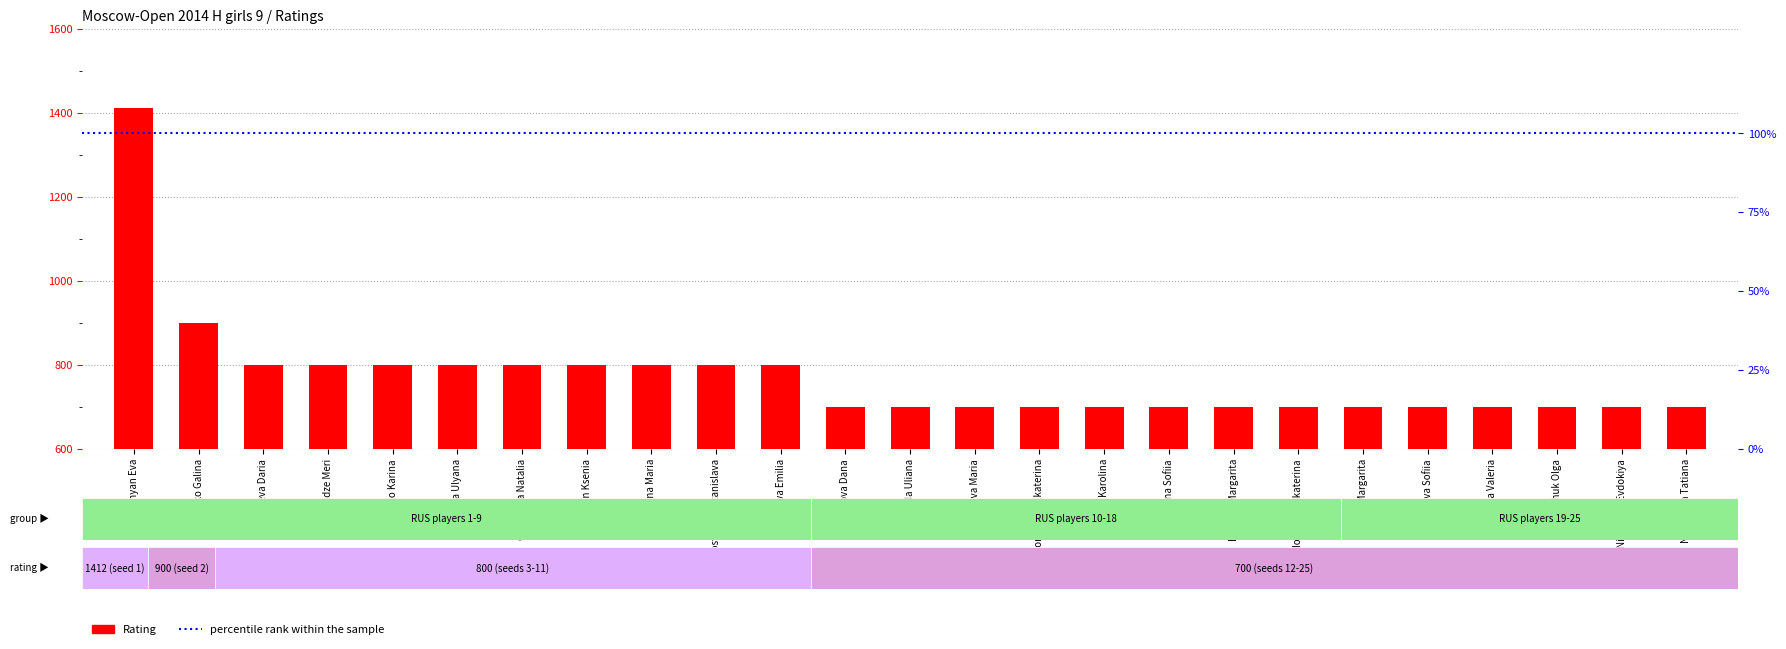

Rank the categories by value from highest to lowest.

Stepanyan Eva, Mironenko Galina, Bondareva Daria, Dibdaridze Meri, Galushko Karina, Lebedeva Ulyana, Oreshkina Natalia, Parsegyan Ksenia, Sovina Maria, Vostrikova Stanislava, Zavivaeva Emilia, Alimova Dana, Bereda Uliana, Bortnikova Maria, Bronnikova Ekaterina, Budkina Karolina, Dashina Sofiia, Ershova Margarita, Fedoricheva Ekaterina, Gaer Margarita, Kasaeva Sofiia, Malysheva Valeria, Melenchuk Olga, Nikolaeva Evdokiya, Nomtoeva Tatiana